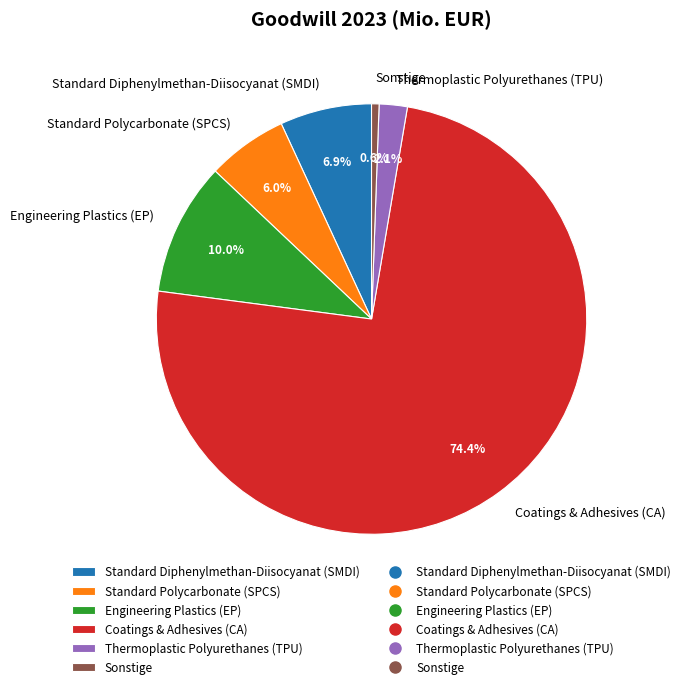

To the nearest percent, what is the combined percentage of Standard Polycarbonate (SPCS) and Thermoplastic Polyurethanes (TPU)?

8%